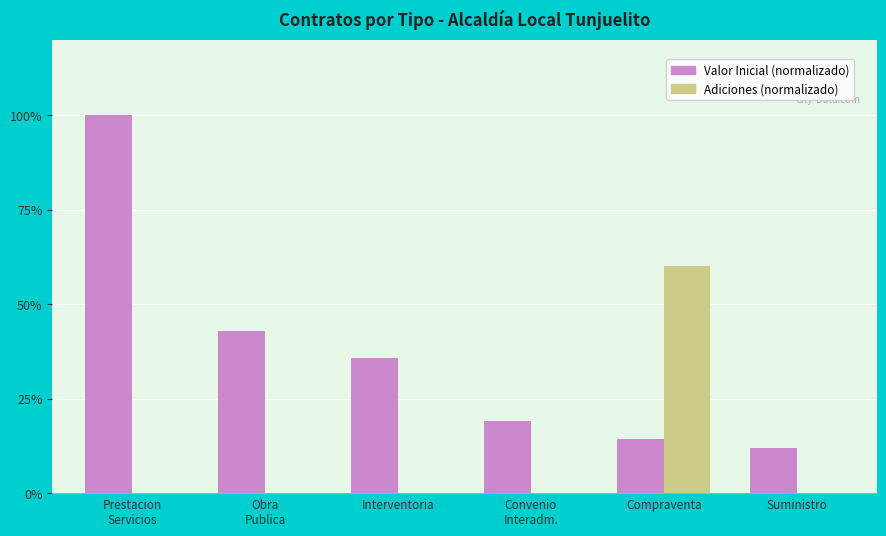

Between Compraventa and Suministro, which series saw the biggest shift?

Adiciones (normalizado)